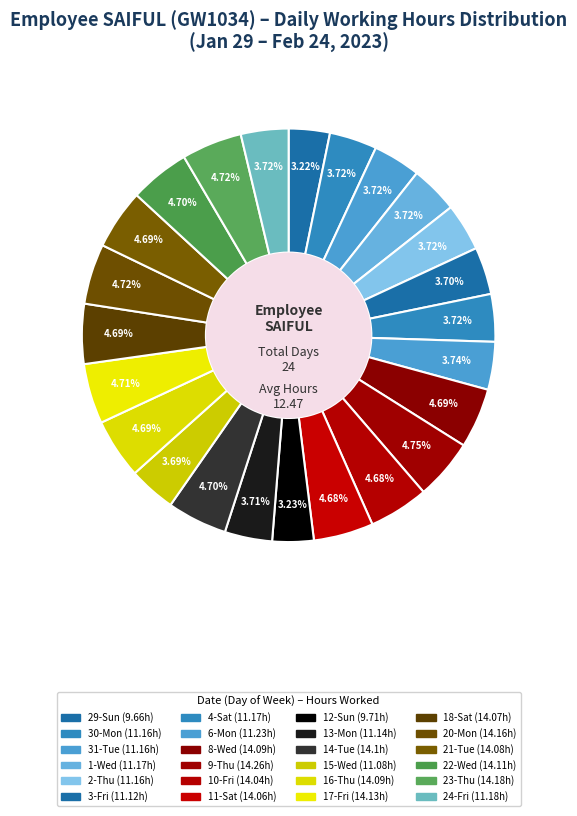

What is the largest slice in the pie chart?

9-Thu